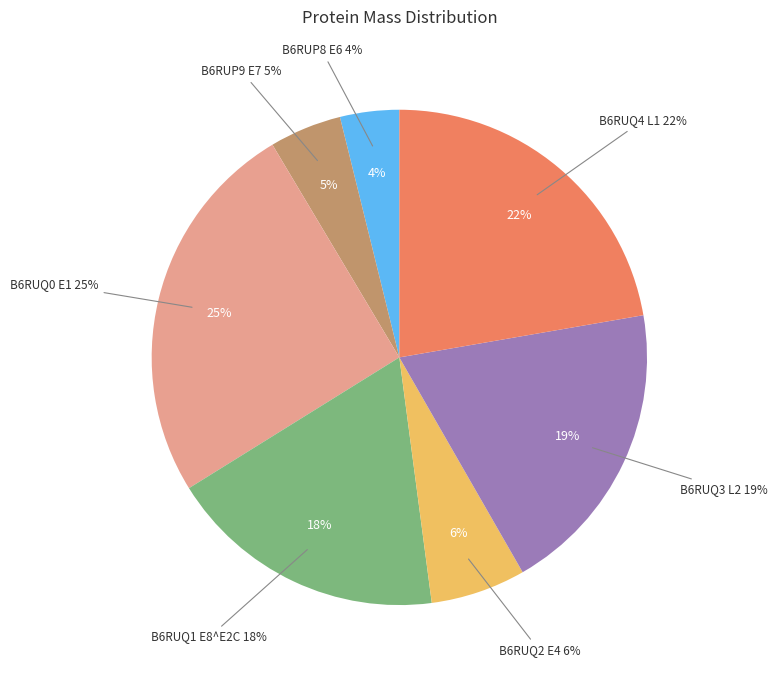

Count the number of slices in the pie.

7